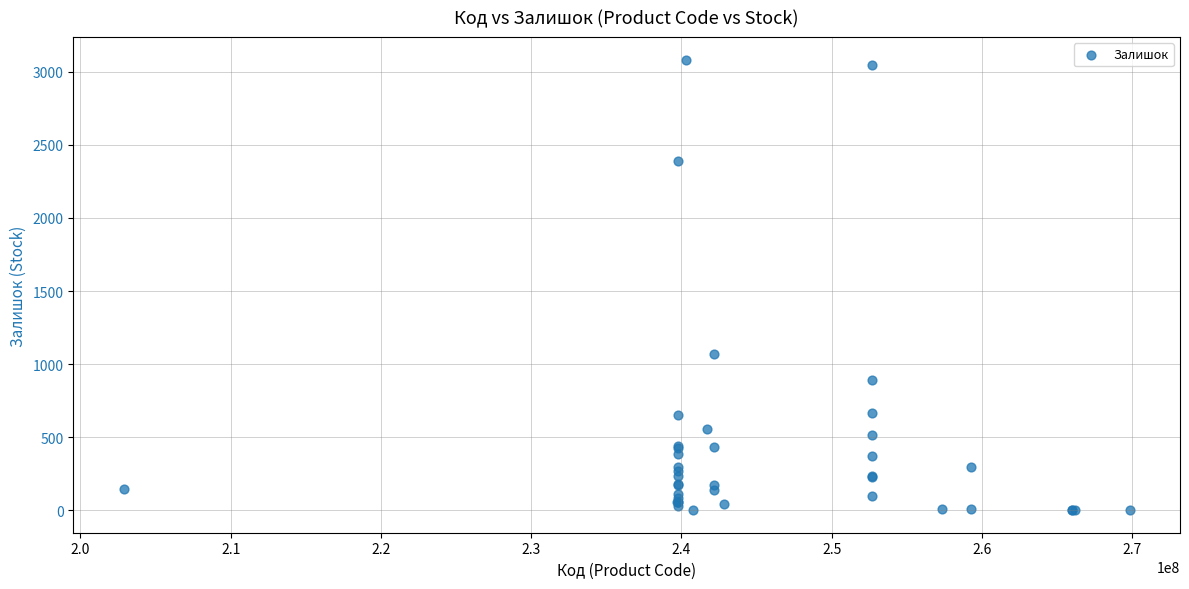

What Y value in the scatter plot is closest to 1542?

1067